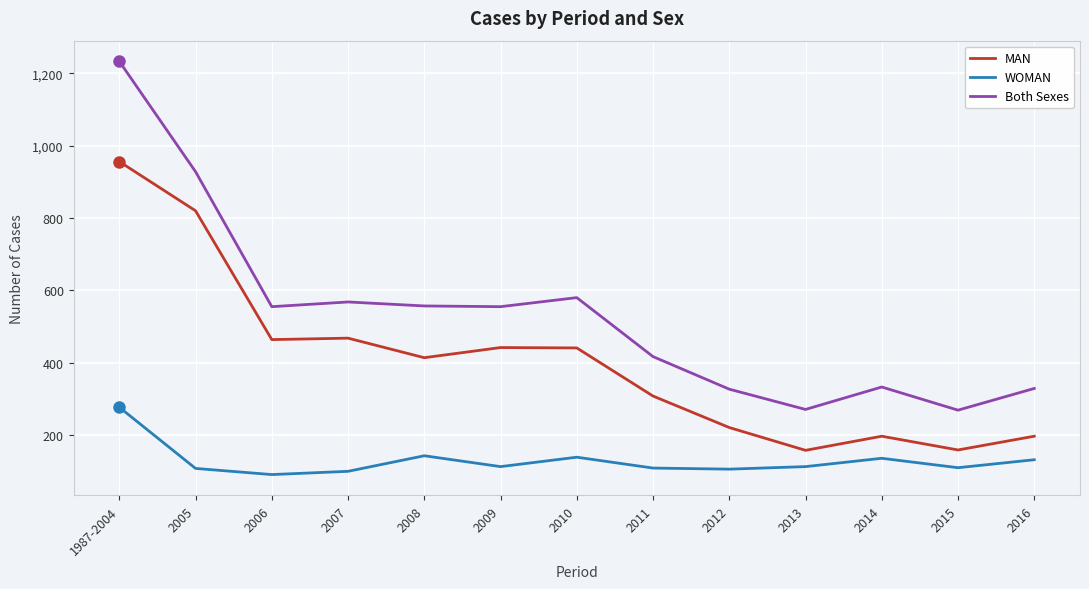

What is the total value across all series at 2012?

654